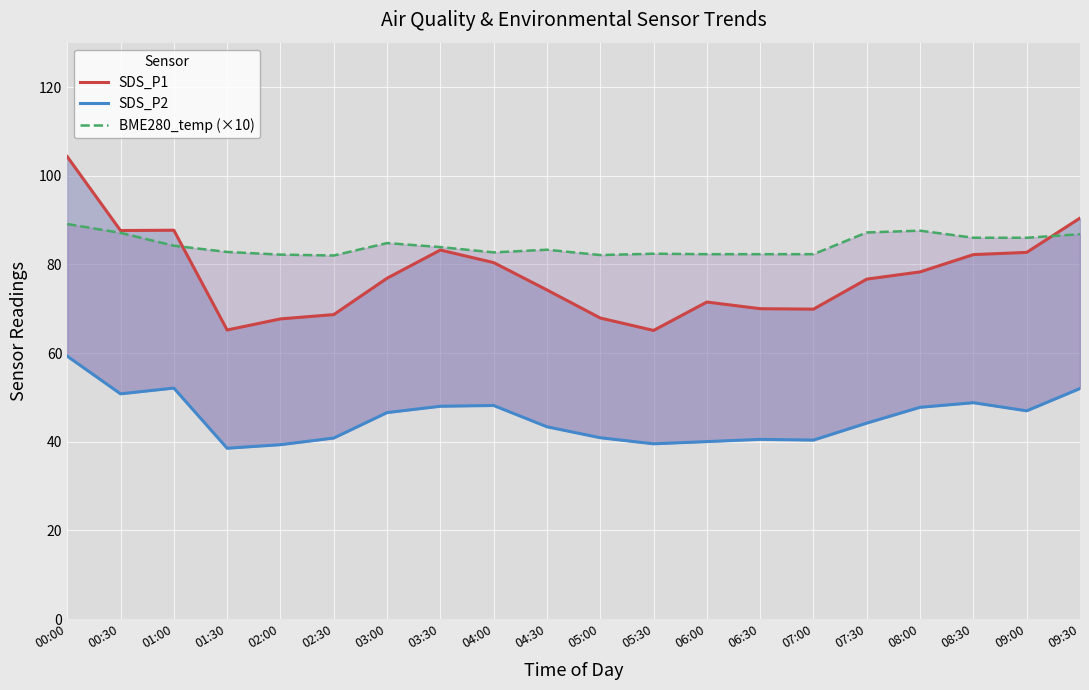

Which category has the highest value across all series?

00:00